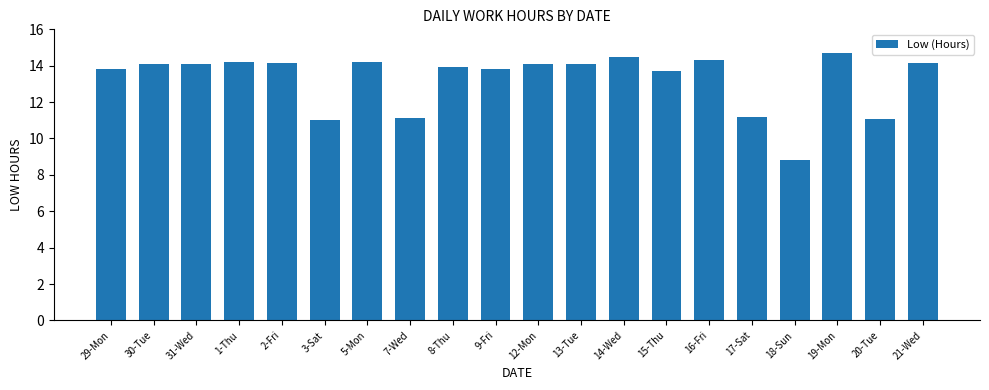

Which has a higher value, 14-Wed or 2-Fri?

14-Wed